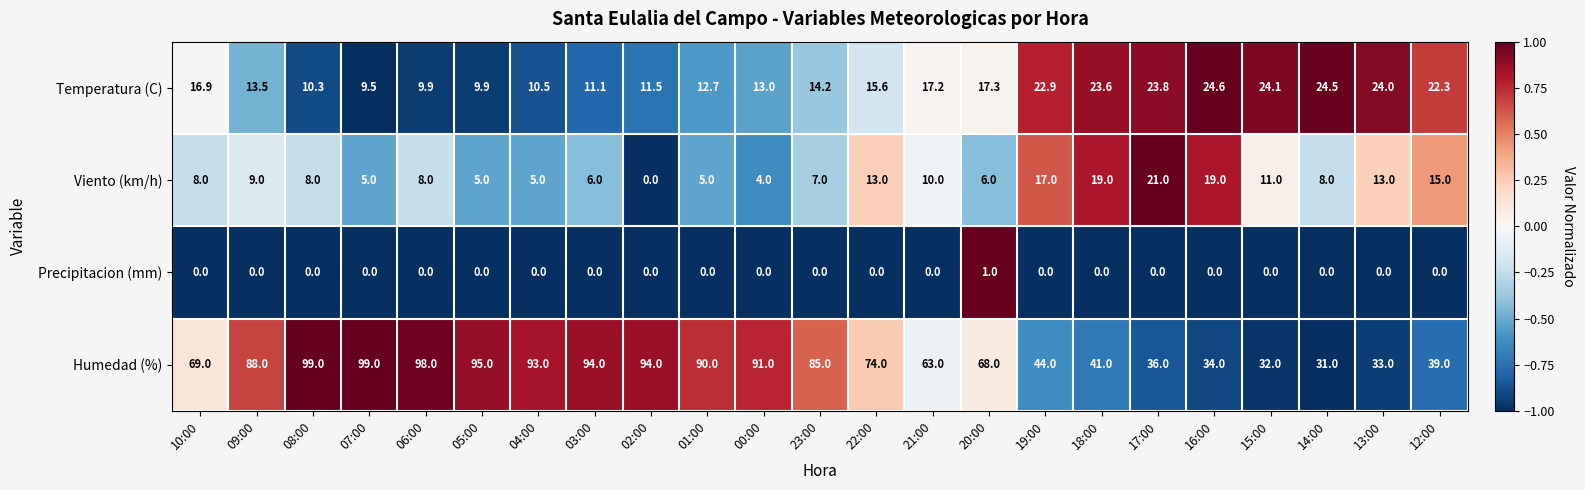

Is the value of Temperatura (C) at 19:00 greater than the value of Viento (km/h) at 08:00?

Yes